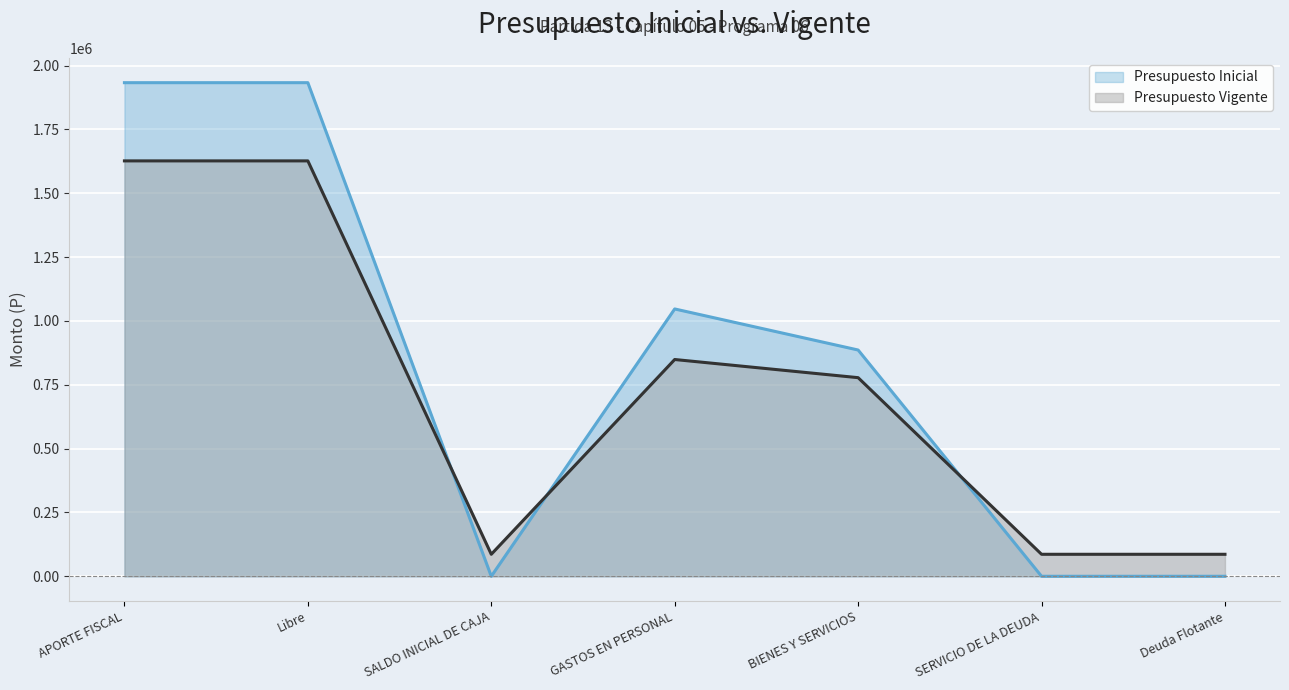

What is the value of the Presupuesto Vigente point at the 3rd from the left?

86149